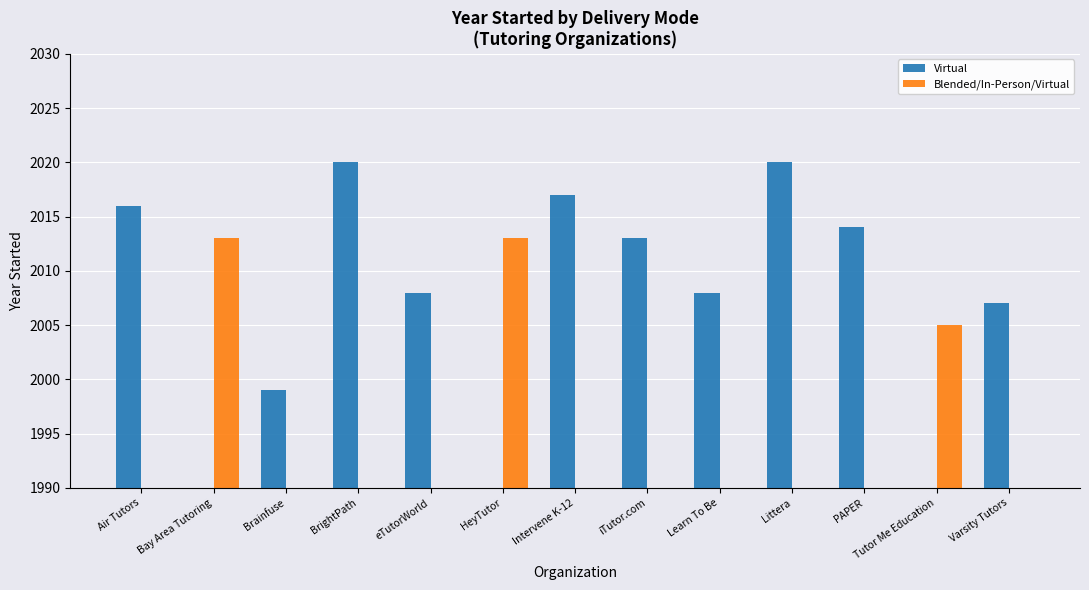

Reading left to right, transcribe all the data shown in this chart.

Virtual: Air Tutors=2016	Bay Area Tutoring=0	Brainfuse=1999	BrightPath=2020	eTutorWorld=2008	HeyTutor=0	Intervene K-12=2017	iTutor.com=2013	Learn To Be=2008	Littera=2020	PAPER=2014	Tutor Me Education=0	Varsity Tutors=2007
Blended/In-Person/Virtual: Air Tutors=0	Bay Area Tutoring=2013	Brainfuse=0	BrightPath=0	eTutorWorld=0	HeyTutor=2013	Intervene K-12=0	iTutor.com=0	Learn To Be=0	Littera=0	PAPER=0	Tutor Me Education=2005	Varsity Tutors=0